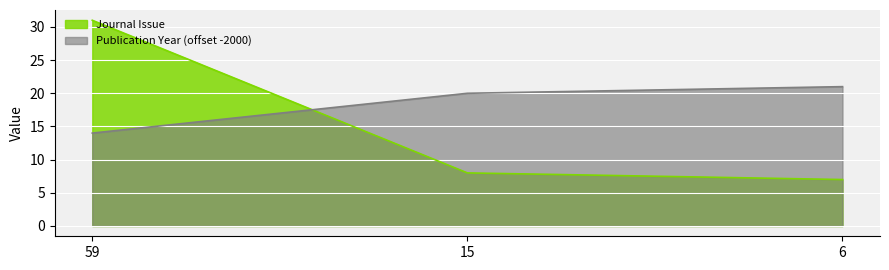

What is the value of the Journal Issue point at the 3rd from the left?

7